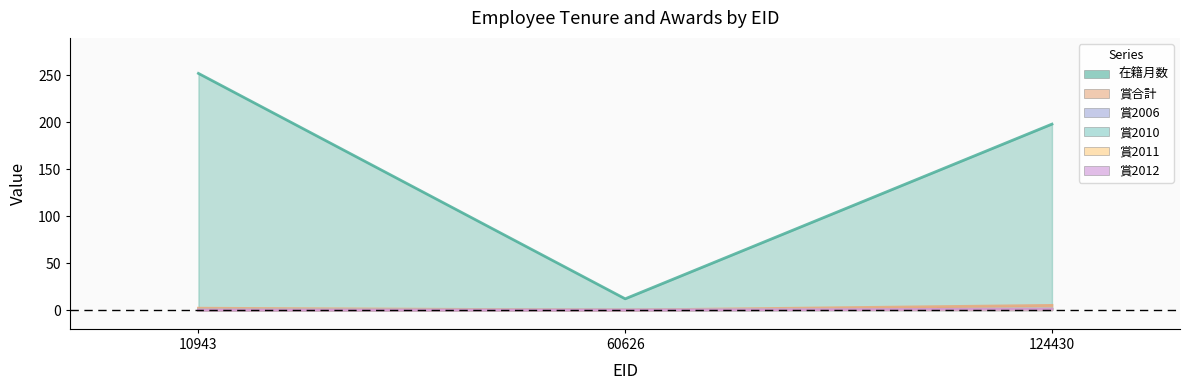

How many values in 賞2010 are above zero?

1